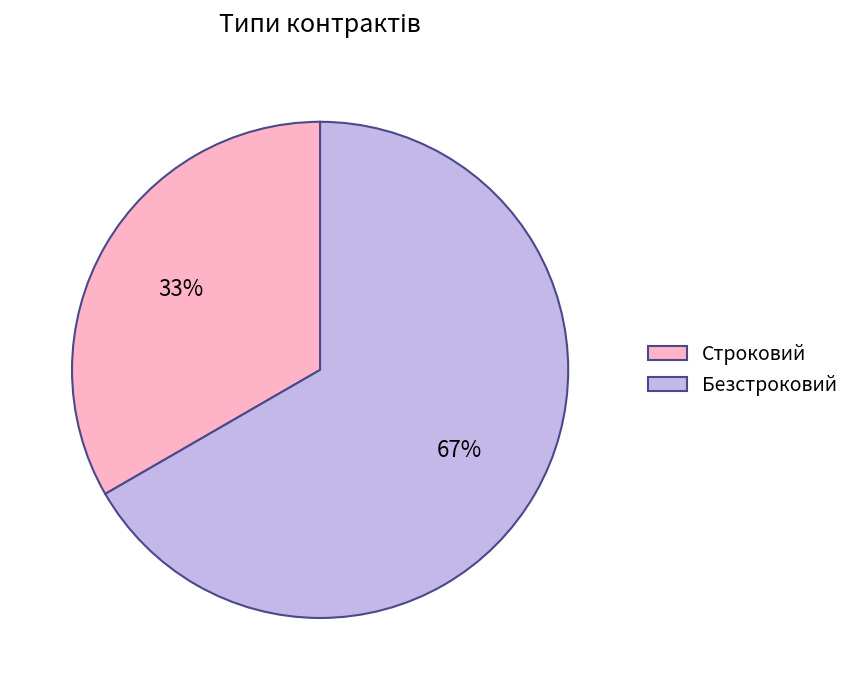

What percentage is the Безстроковий slice, to the nearest percent?

67%